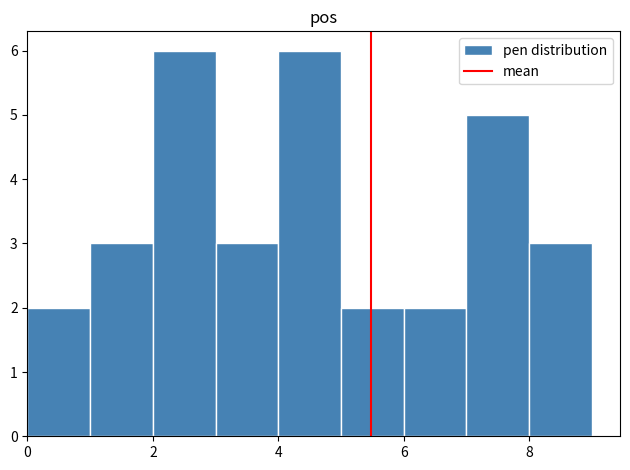

Reading left to right, list every bar in this chart as the range it spans on the x-axis followed by its height. The values are not printed on the chart, so give them approximately, as read against the axis.

0 to 1: 2
1 to 2: 3
2 to 3: 6
3 to 4: 3
4 to 5: 6
5 to 6: 2
6 to 7: 2
7 to 8: 5
8 to 9: 3